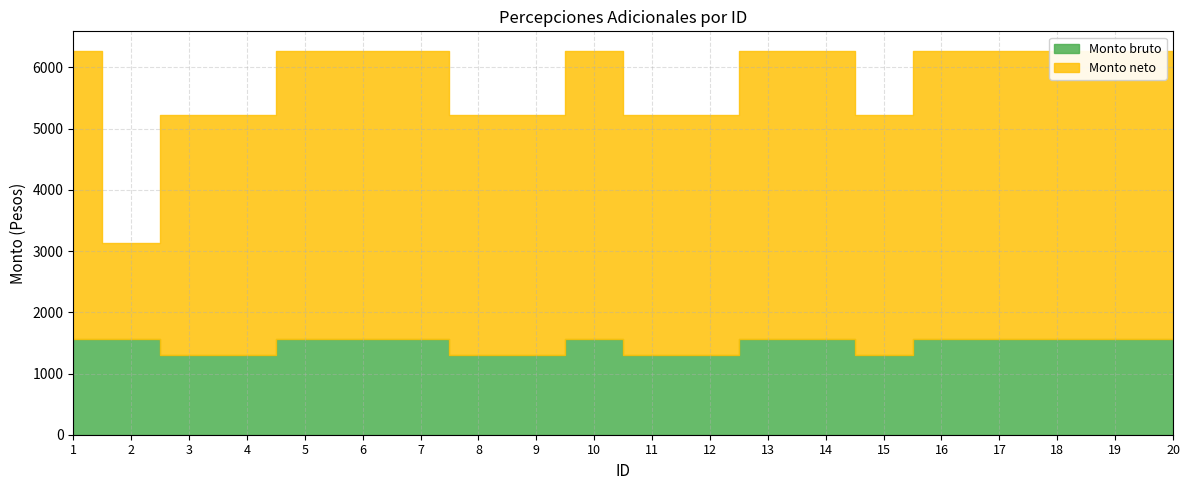

Rank the series by their maximum value, from highest to lowest.

Monto neto, Monto bruto